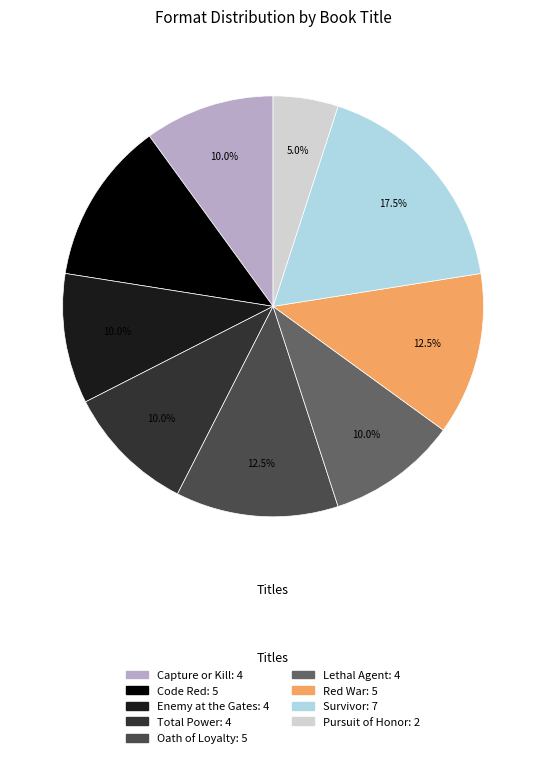

Combined, do Lethal Agent and Total Power account for over 50%?

No